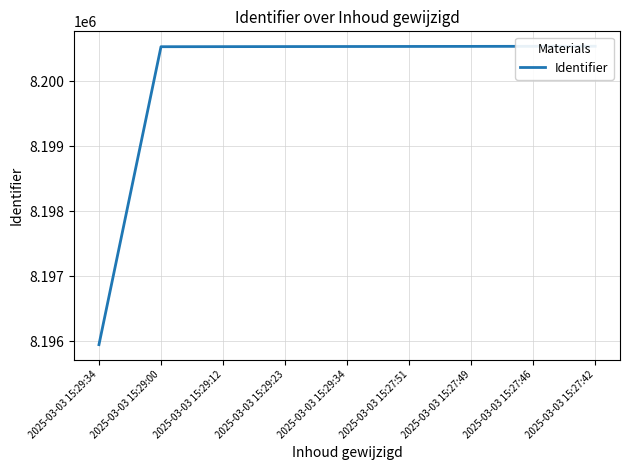

List the labels in order of value, smallest first.

2025-03-03 15:29:34, 2025-03-03 15:29:00, 2025-03-03 15:29:12, 2025-03-03 15:29:23, 2025-03-03 15:29:34, 2025-03-03 15:27:51, 2025-03-03 15:27:49, 2025-03-03 15:27:46, 2025-03-03 15:27:42